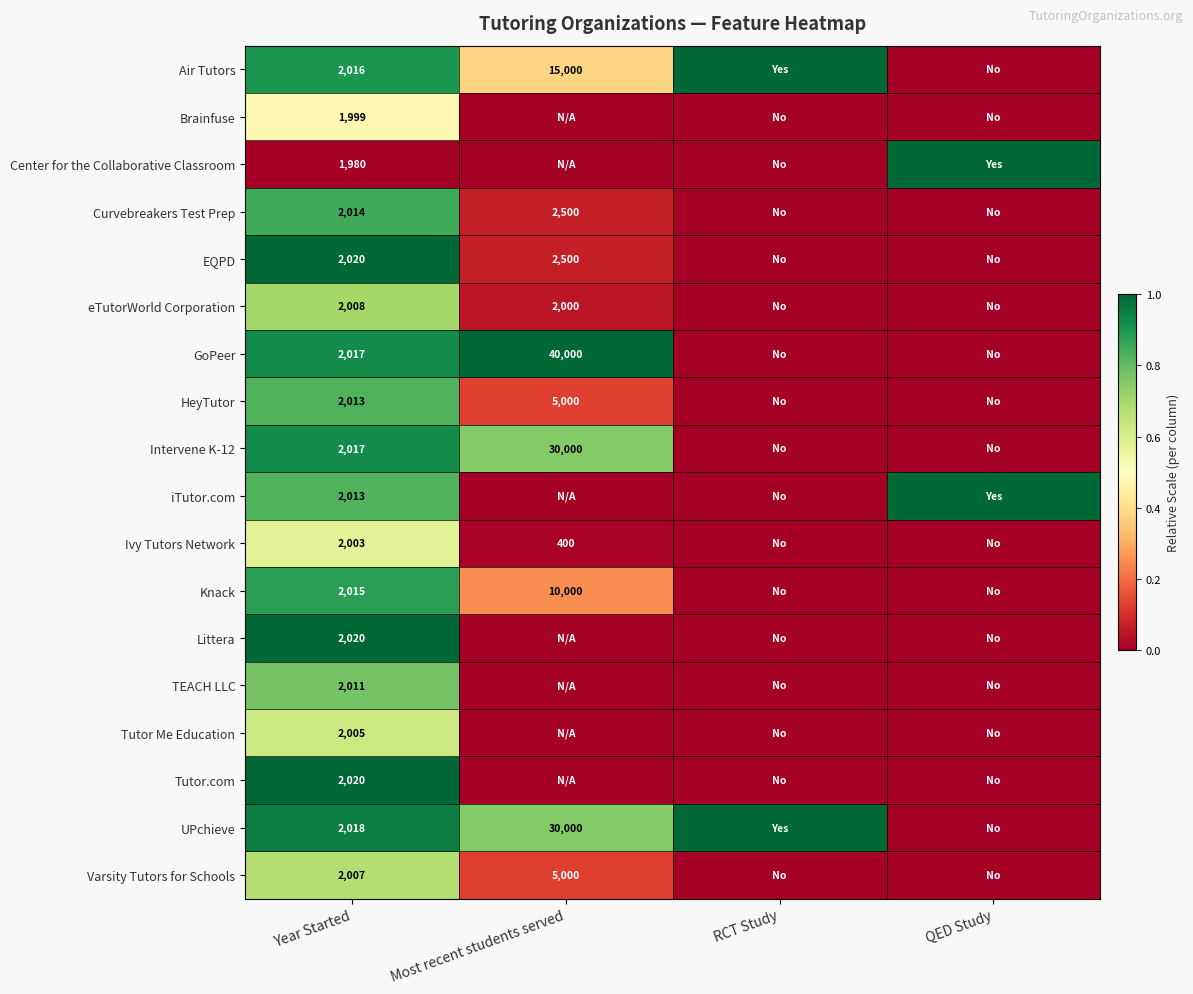

Is it true that HeyTutor equals 8391 at Most recent students served?

False